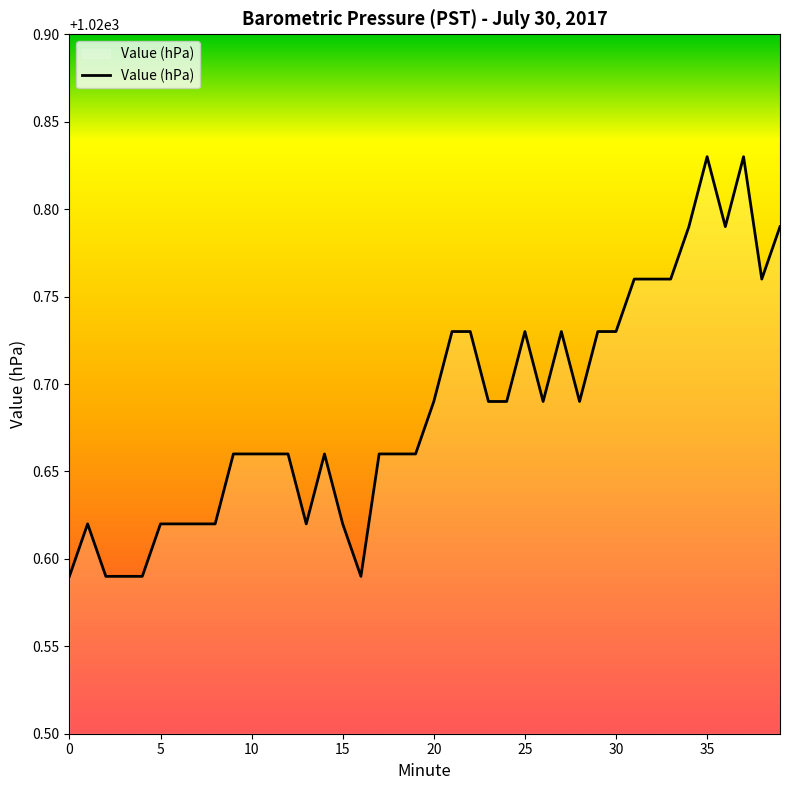

Does the chart have visible grid lines?

No